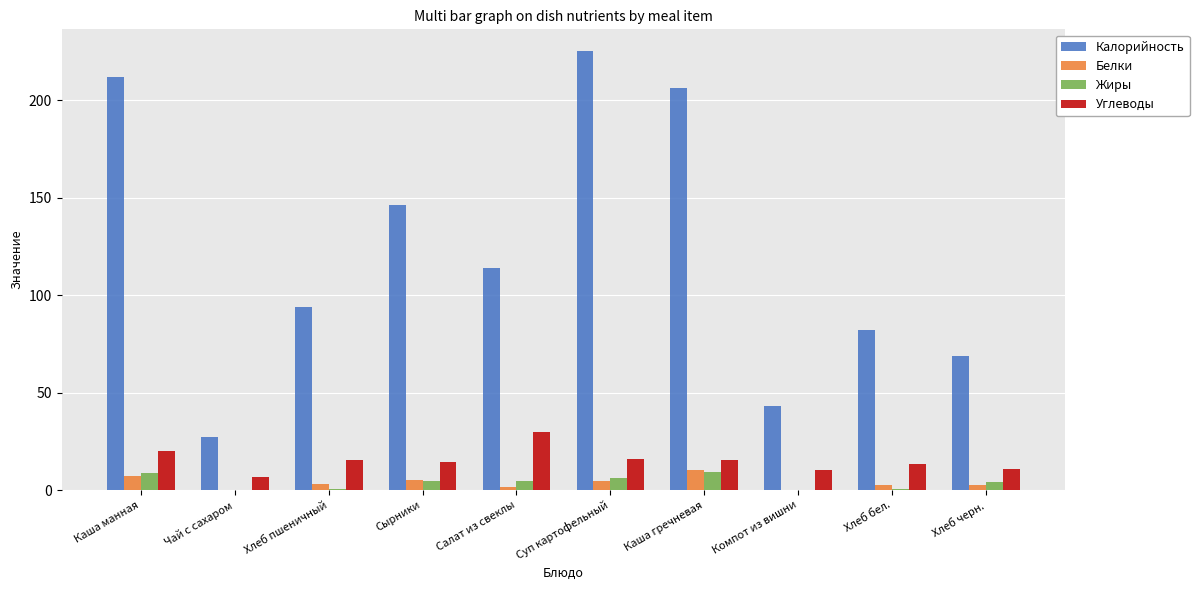

What is the highest value of the Белки series?

10.3